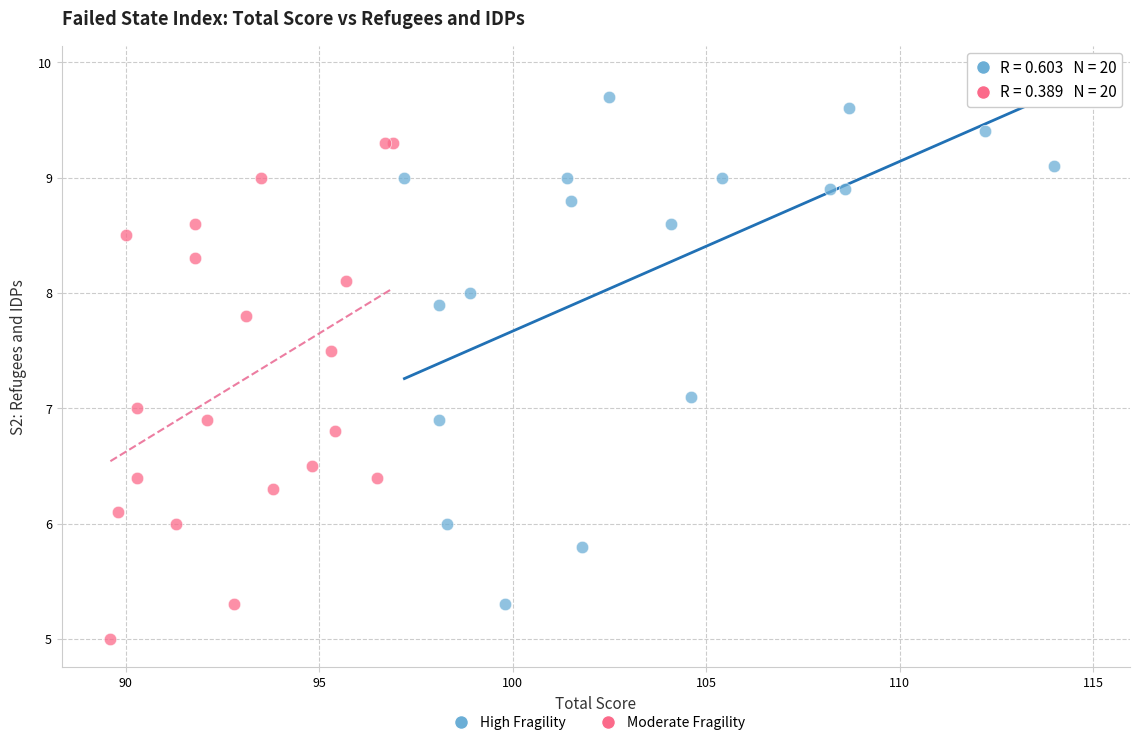

Which series contains the highest Y value?

High Fragility